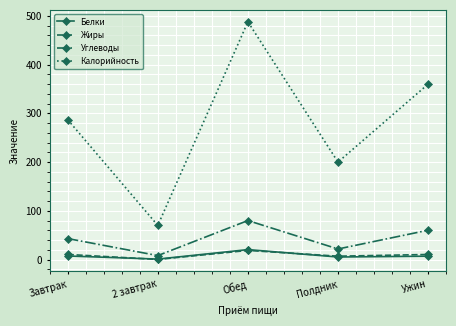

Read the Калорийность value at Обед.

488.0